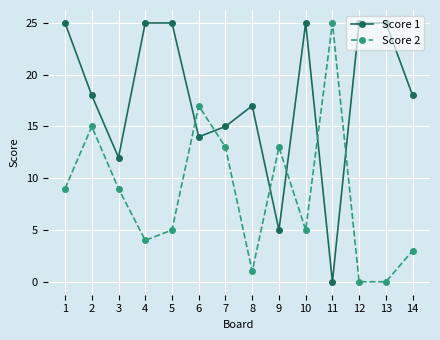

What is the sum of the Score 2 values at 12 and 7?

13